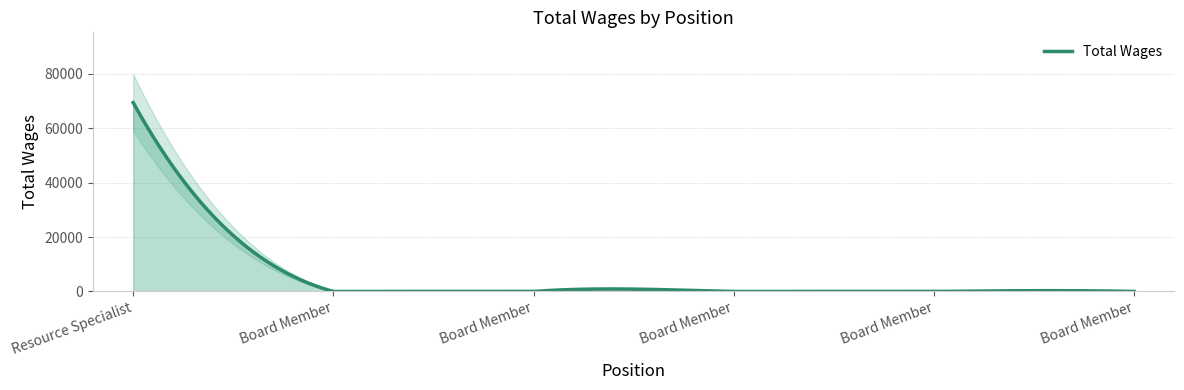

How many values exceed 0?

1